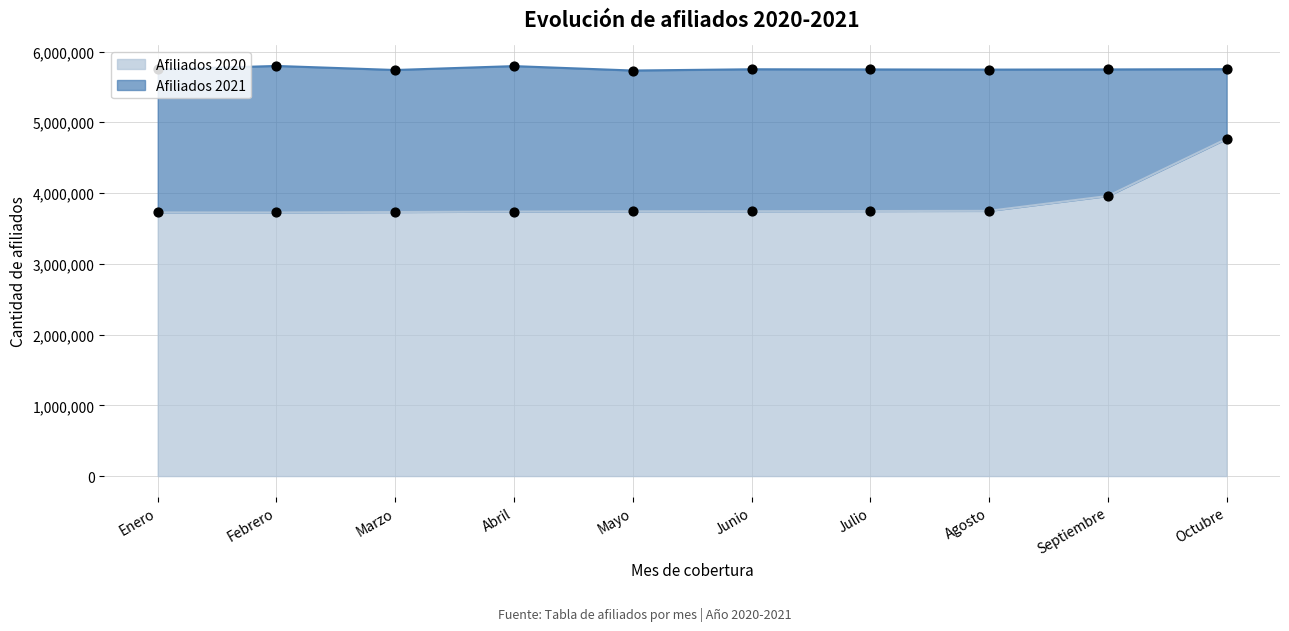

Which series reaches the maximum Y coordinate?

Afiliados 2021